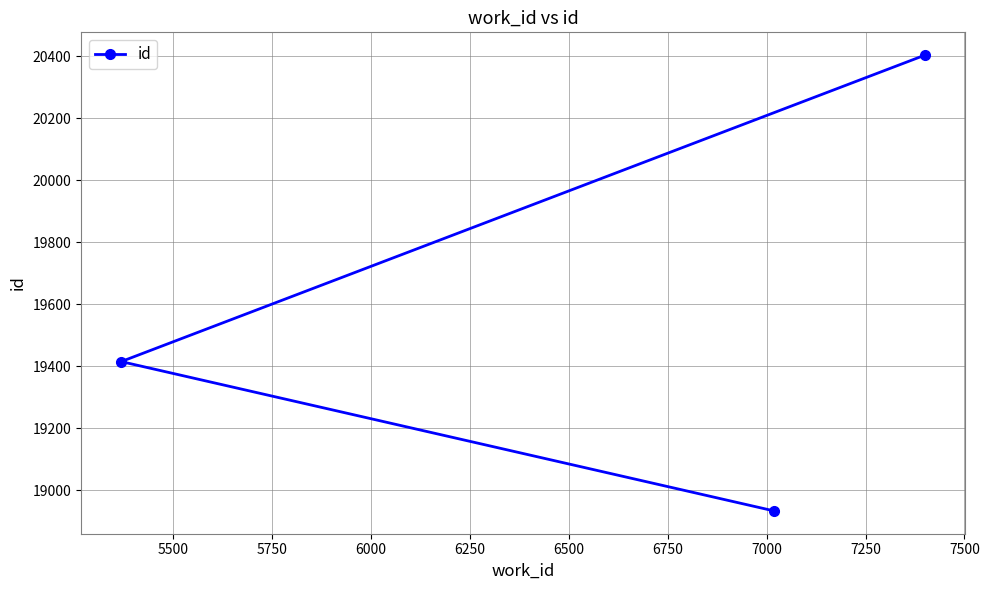

Reading left to right, what are all the values shown in this chart?

19415	18933	20404